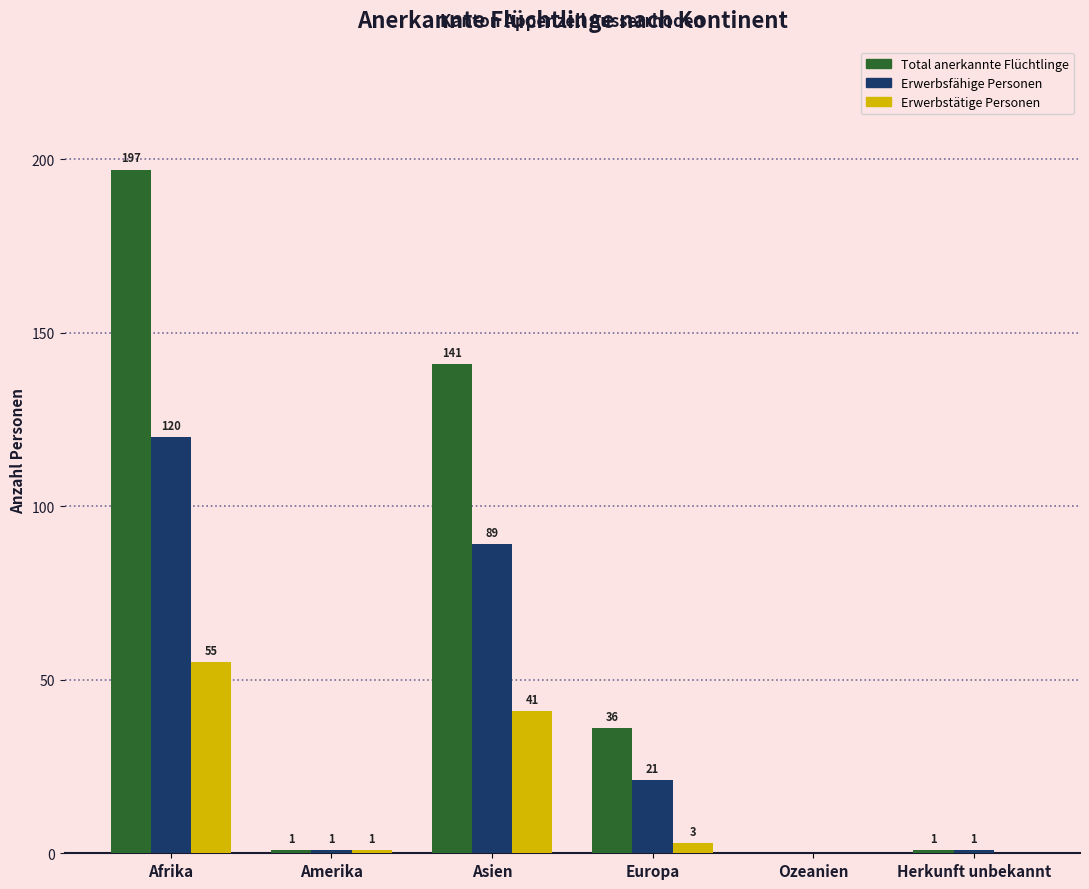

Reading left to right, list all the values displayed in this chart.

Total anerkannte Flüchtlinge: Afrika=197	Amerika=1	Asien=141	Europa=36	Ozeanien=0	Herkunft unbekannt=1
Erwerbsfähige Personen: Afrika=120	Amerika=1	Asien=89	Europa=21	Ozeanien=0	Herkunft unbekannt=1
Erwerbstätige Personen: Afrika=55	Amerika=1	Asien=41	Europa=3	Ozeanien=0	Herkunft unbekannt=0